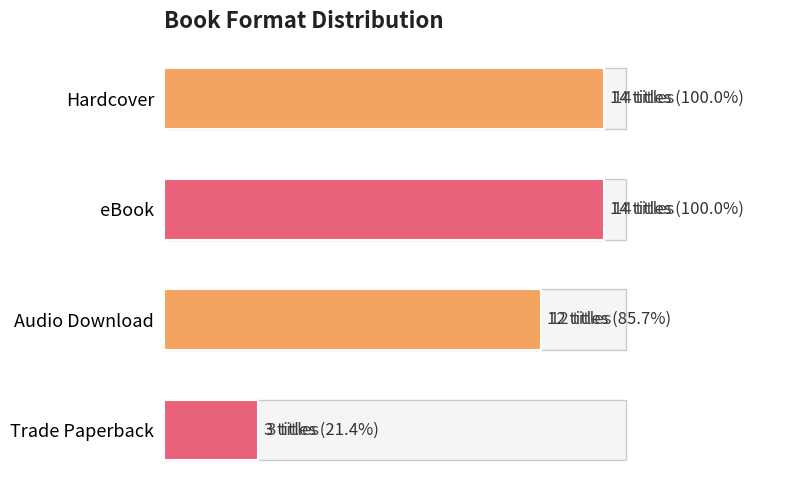

True or false: the data shows 18 at Audio Download.

False